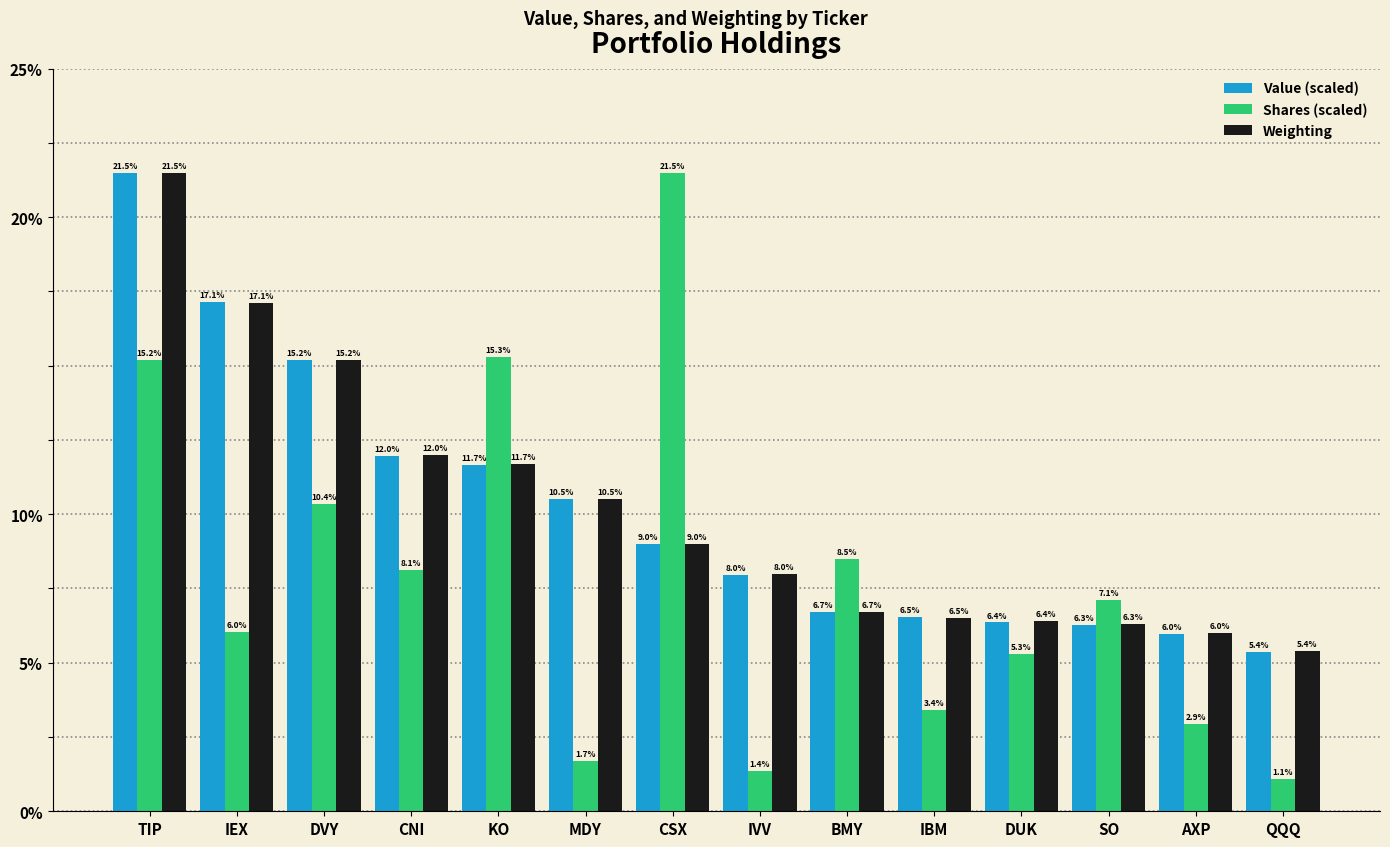

The Weighting series shows 0.0 at DUK. True or false?

False